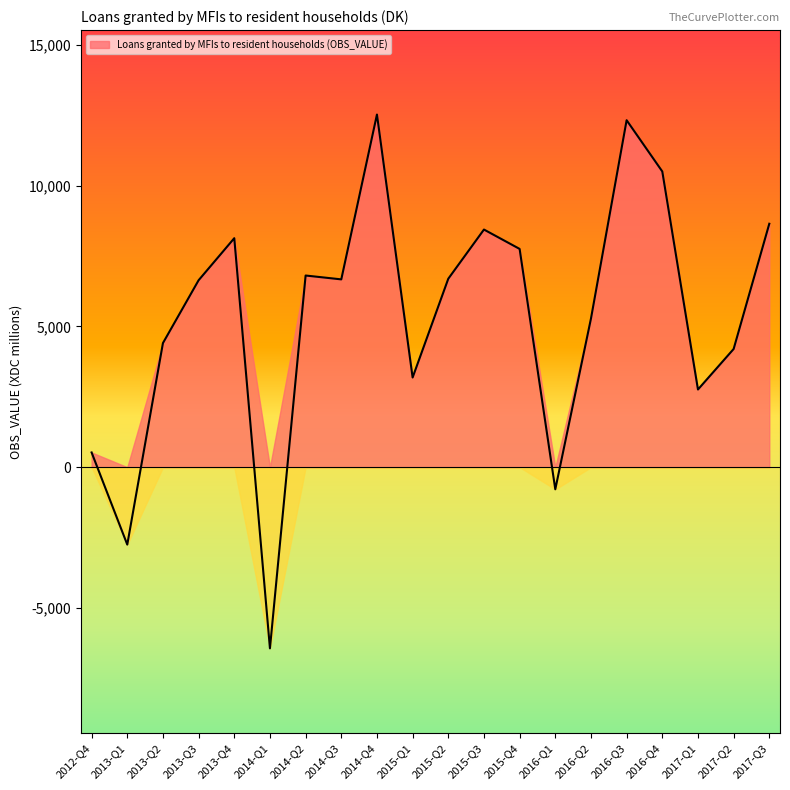

What is the ratio of the value at 2016-Q2 to the value at 2013-Q2?

1.2